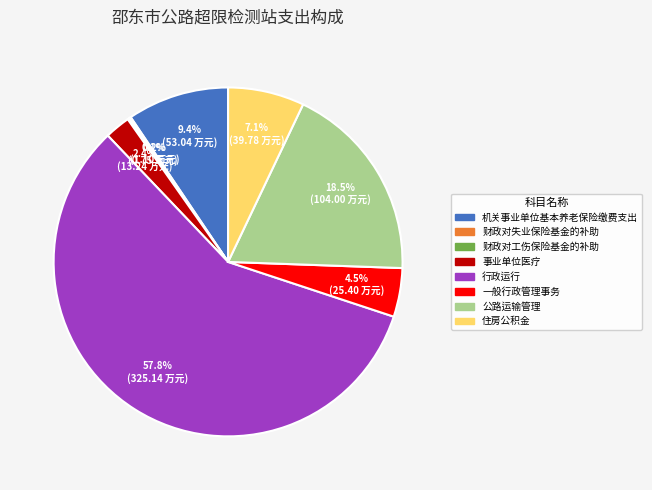

What percentage is NOT represented by 事业单位医疗?

97.6%